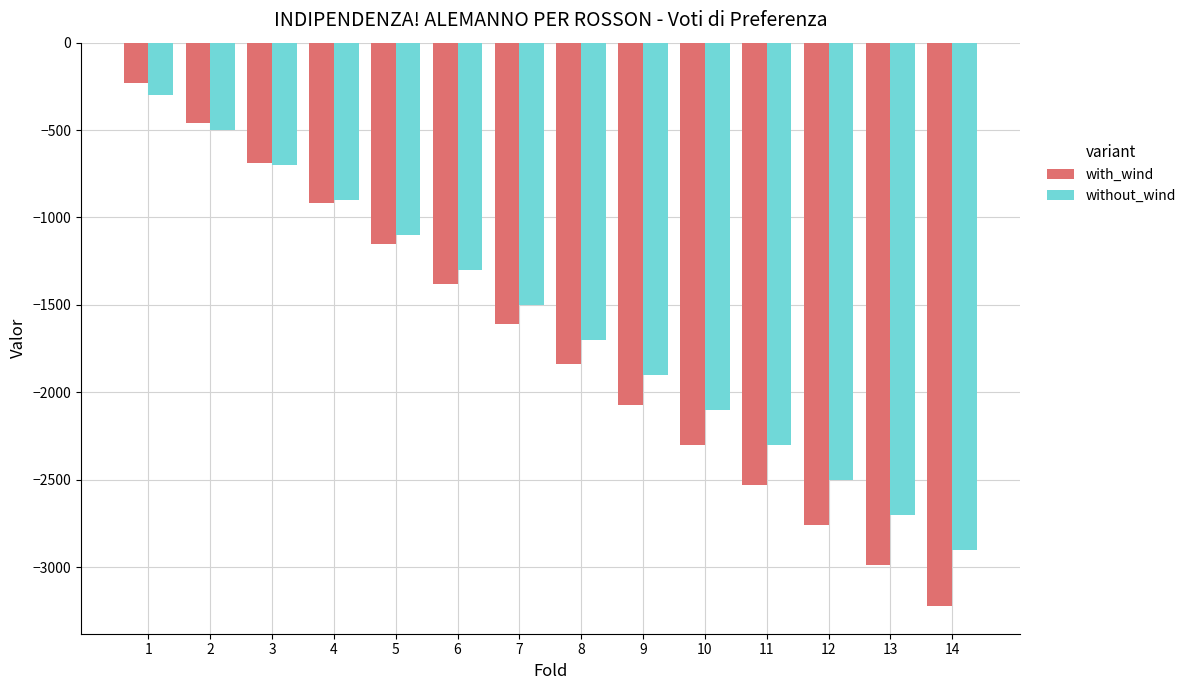

What is the highest value of the with_wind series?

-230